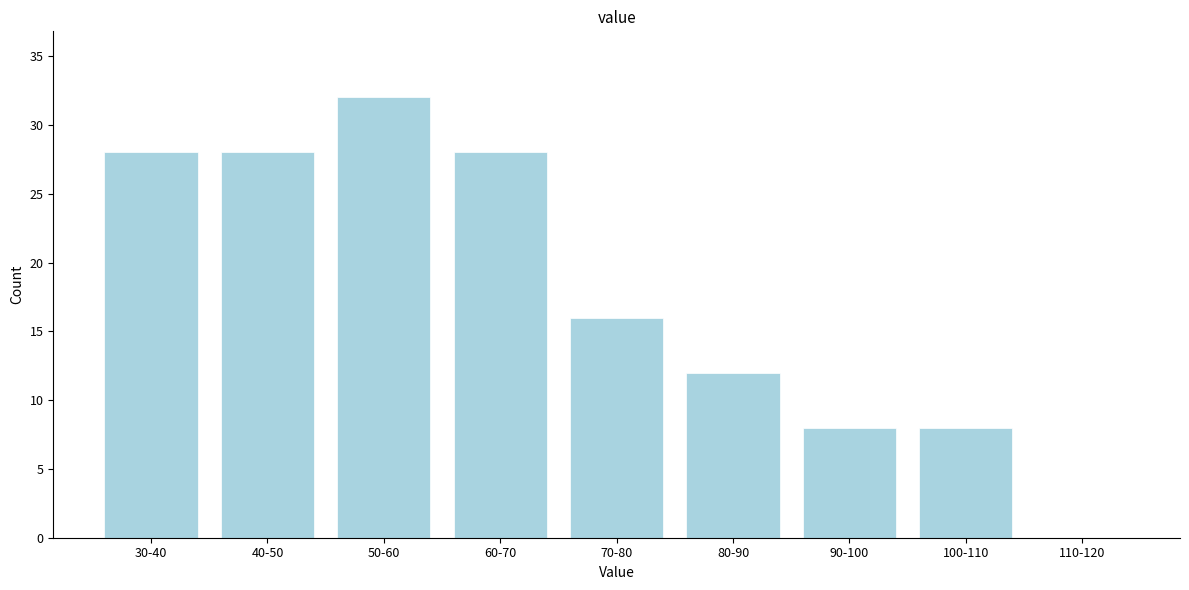

Reading right to left, extract all data points from this chart.

110-120=0	100-110=8	90-100=8	80-90=12	70-80=16	60-70=28	50-60=32	40-50=28	30-40=28